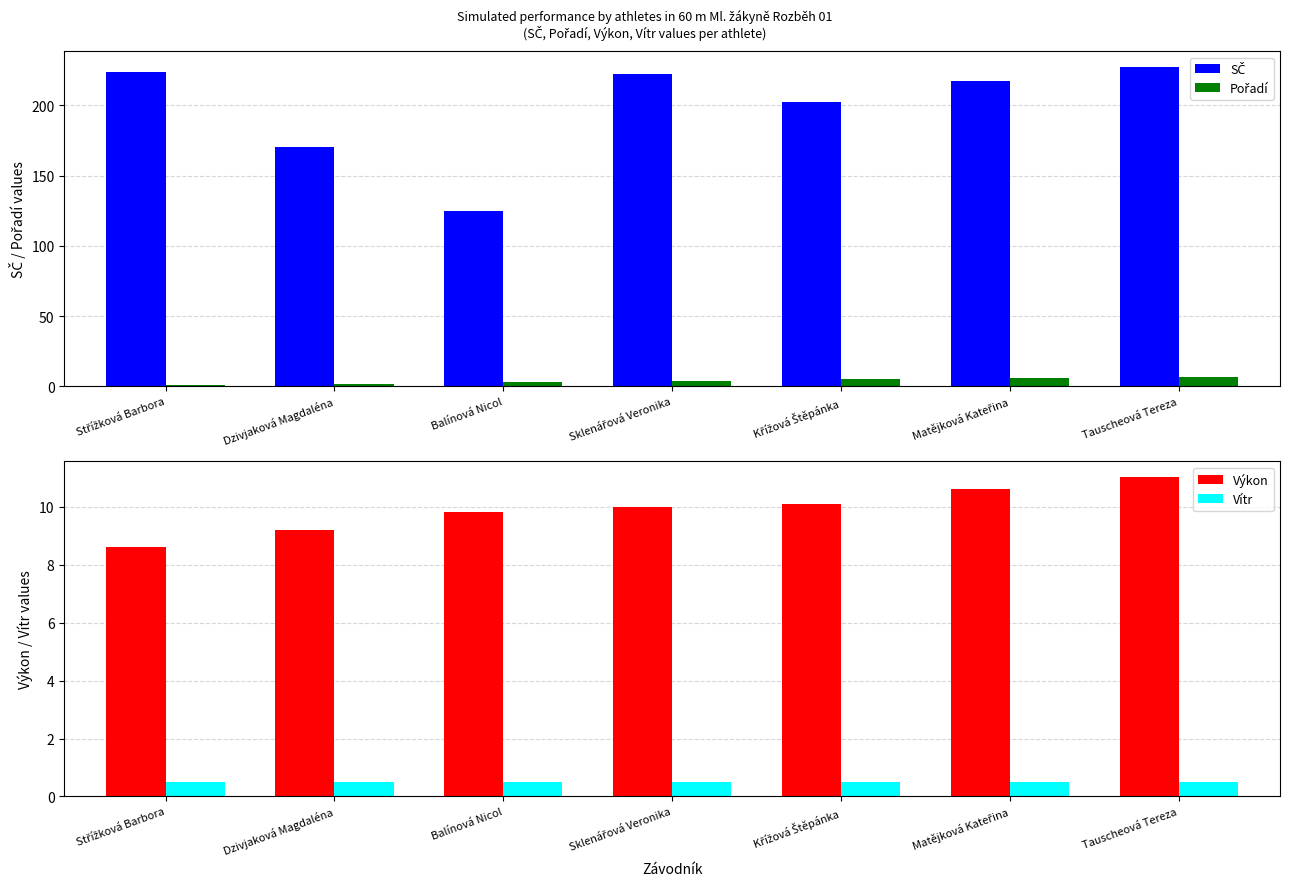

What is the sum of all Pořadí values?

28.0